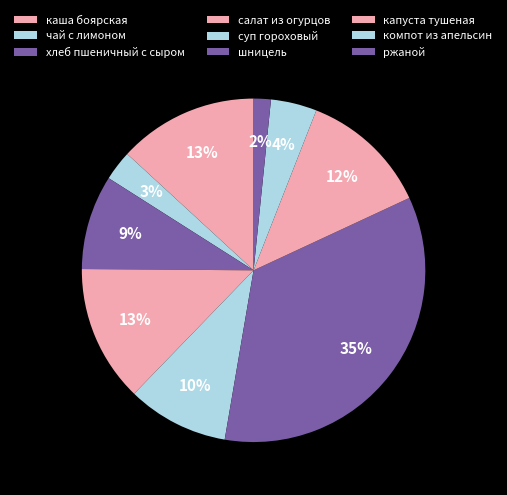

Does any single category account for the majority?

No